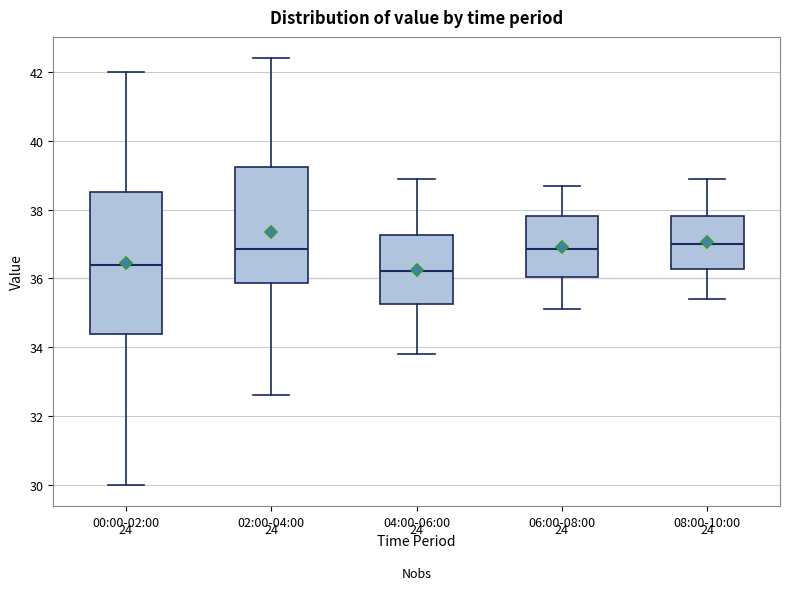

Reading left to right, transcribe this box plot: for each box, give where its median line is, the range the box spans, and where its two whiskers end, as read against the y-axis. The values are not printed on the chart, so give them approximately, as read against the axis.

00:00-02:00: median 36.4, box 34.4 to 38.6, whiskers 30.0 to 42.0
02:00-04:00: median 36.8, box 35.8 to 39.2, whiskers 32.6 to 42.4
04:00-06:00: median 36.2, box 35.2 to 37.2, whiskers 33.8 to 39.0
06:00-08:00: median 36.8, box 36.0 to 37.8, whiskers 35.2 to 38.8
08:00-10:00: median 37.0, box 36.2 to 37.8, whiskers 35.4 to 39.0